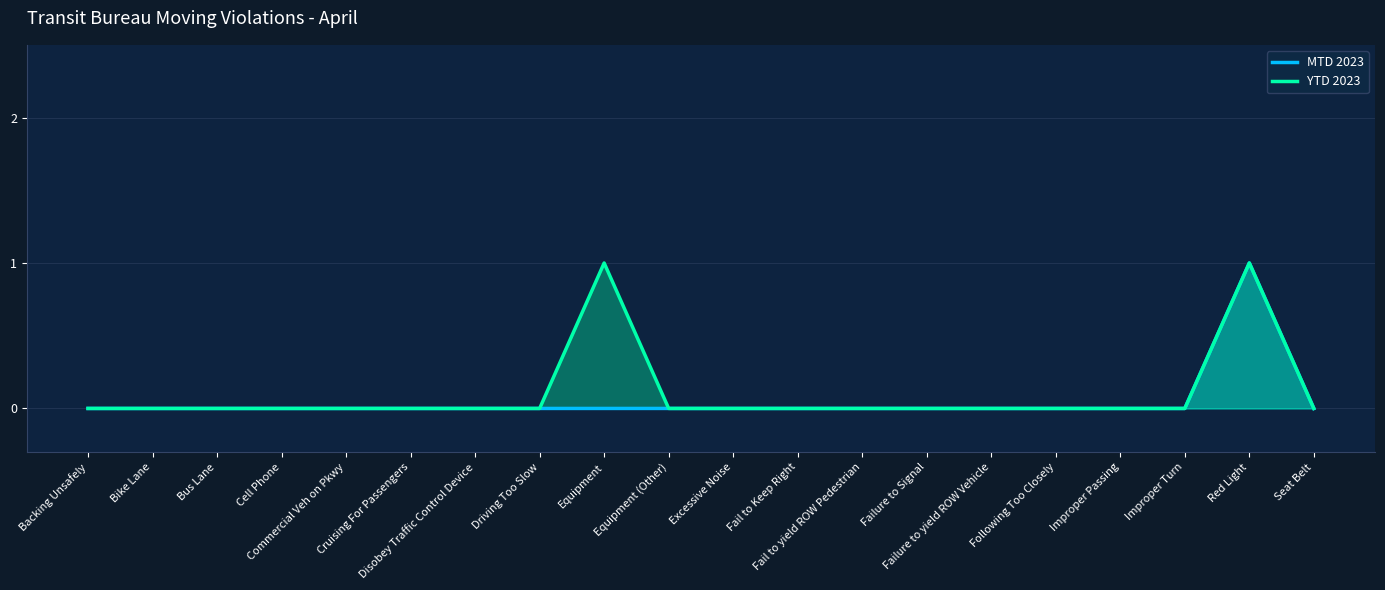

At which category does the chart reach its peak across all series?

Red Light